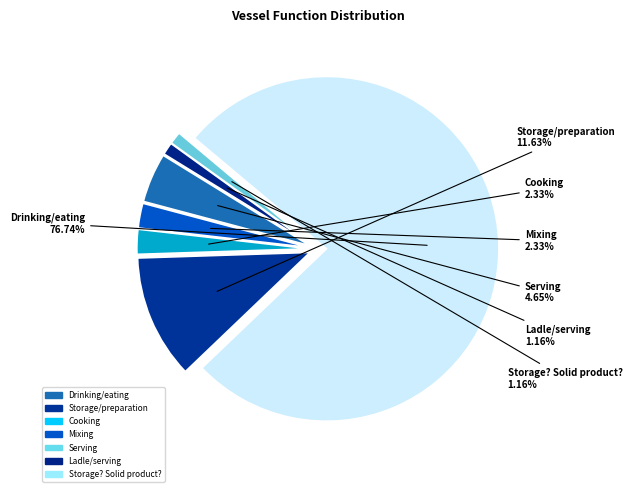

Which category has the smallest portion of the pie?

Ladle/serving